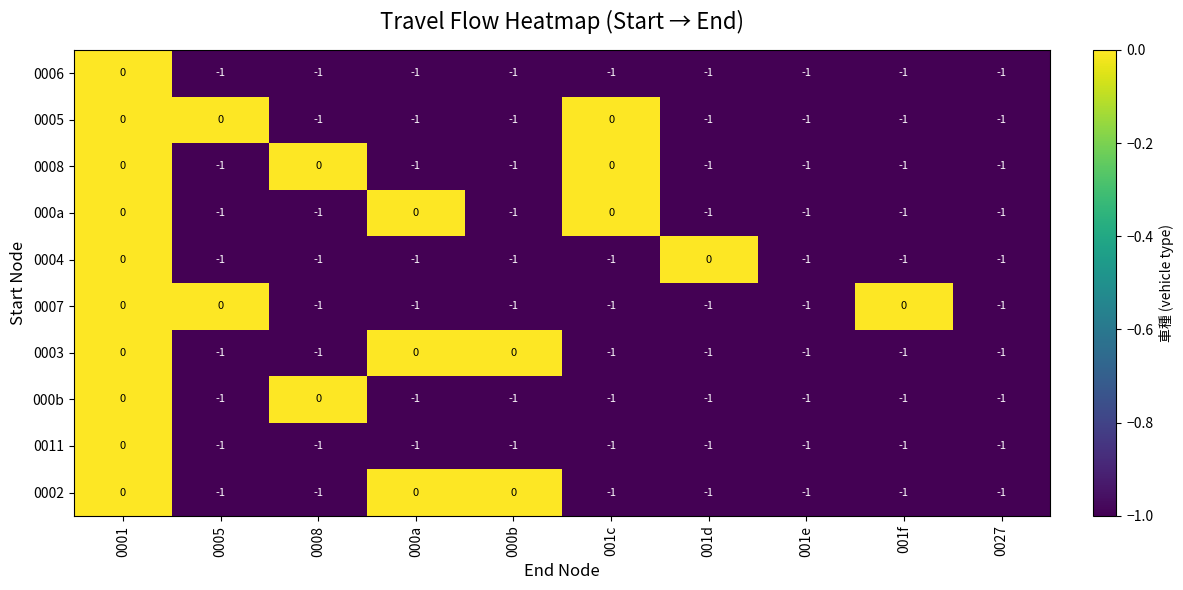

True or false: 0011 has a value of -1 at 001d.

True